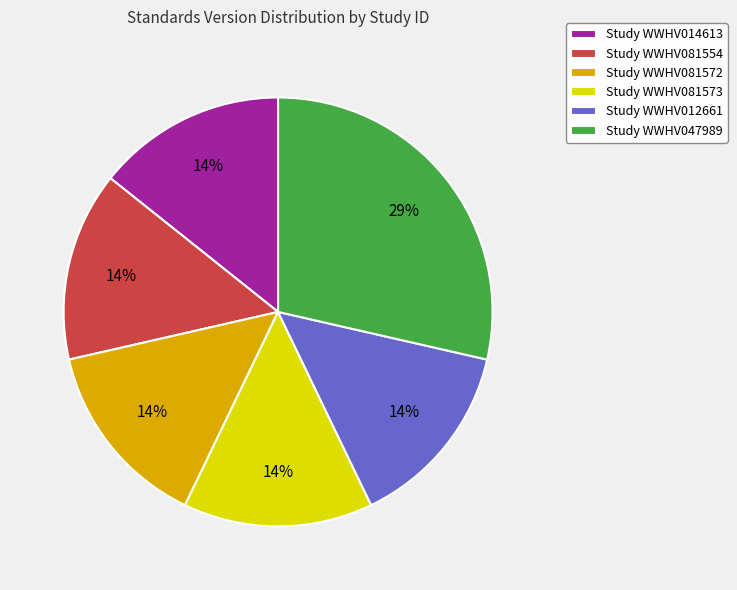

What is the largest slice in the pie chart?

Study WWHV047989